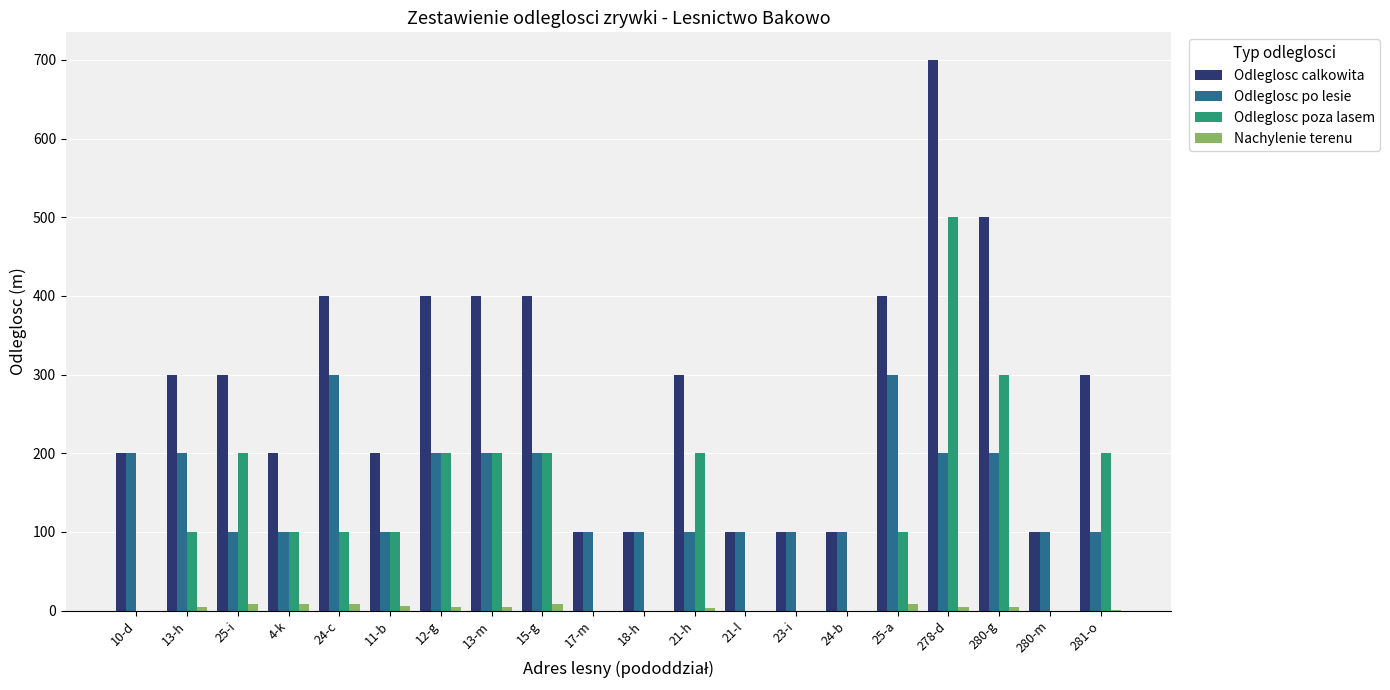

Which series has the largest total across all categories?

Odleglosc calkowita